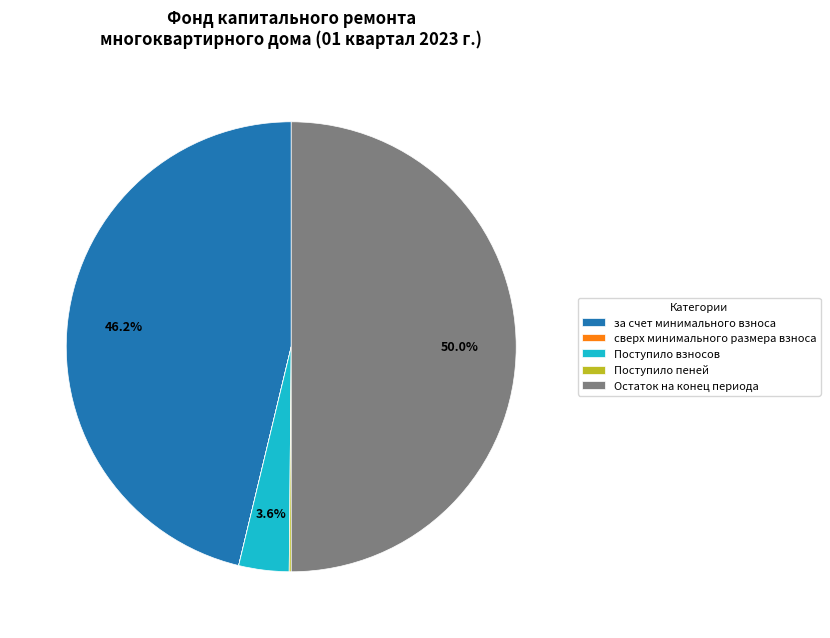

Combined, do Остаток на конец периода and Поступило взносов account for over 50%?

Yes